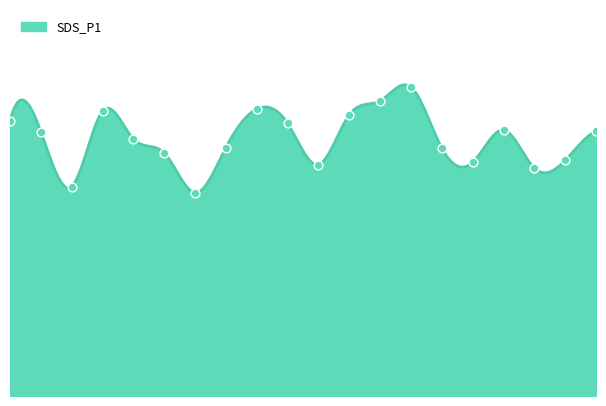

Which has a higher value, 05:16 or 04:31?

05:16